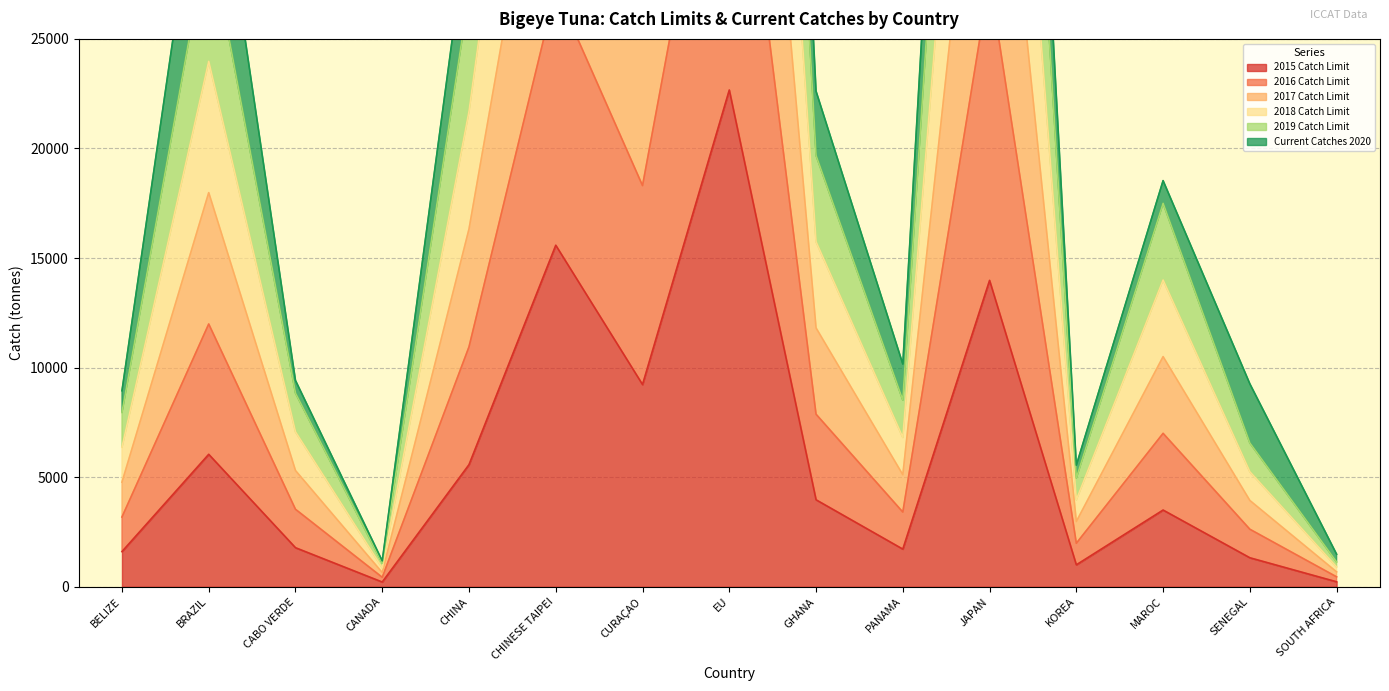

How many data points does each series have?

15